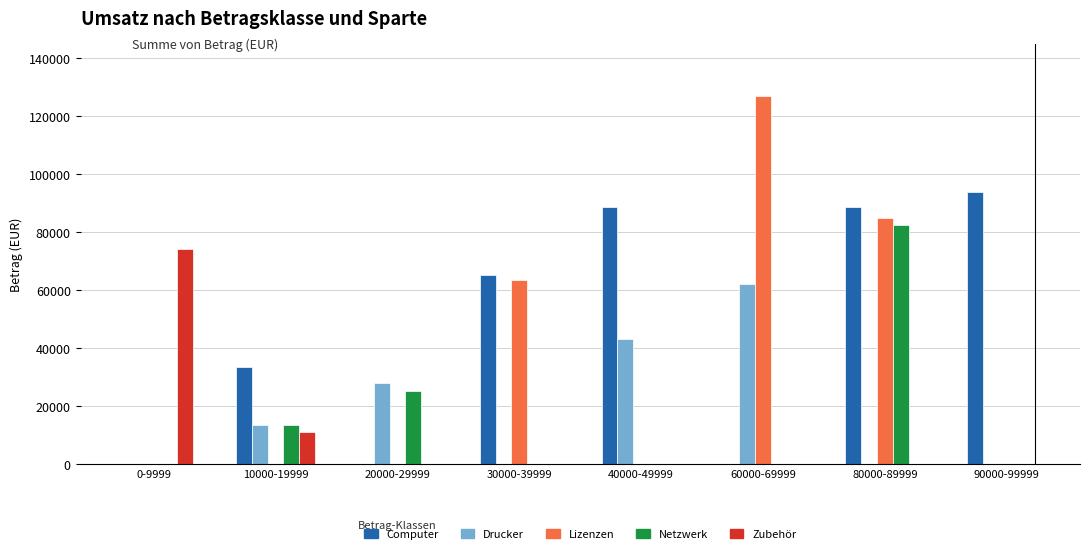

Which series changed the most between 10000-19999 and 20000-29999?

Computer